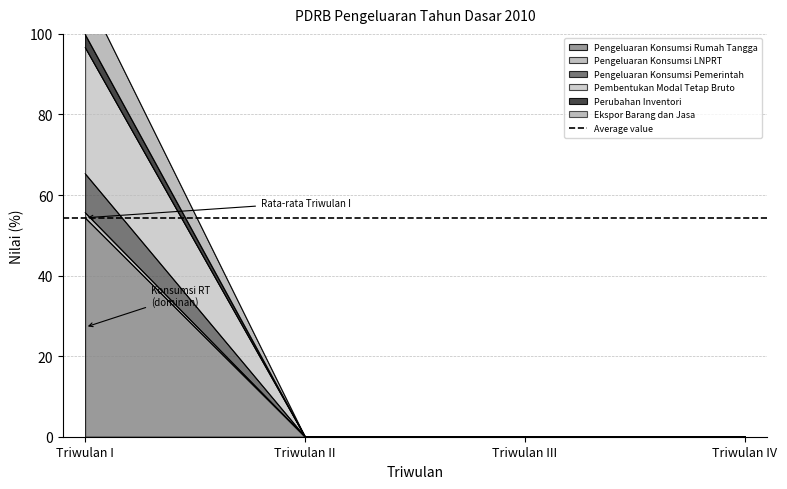

What is the difference between the highest and lowest values at Triwulan I?

56.1